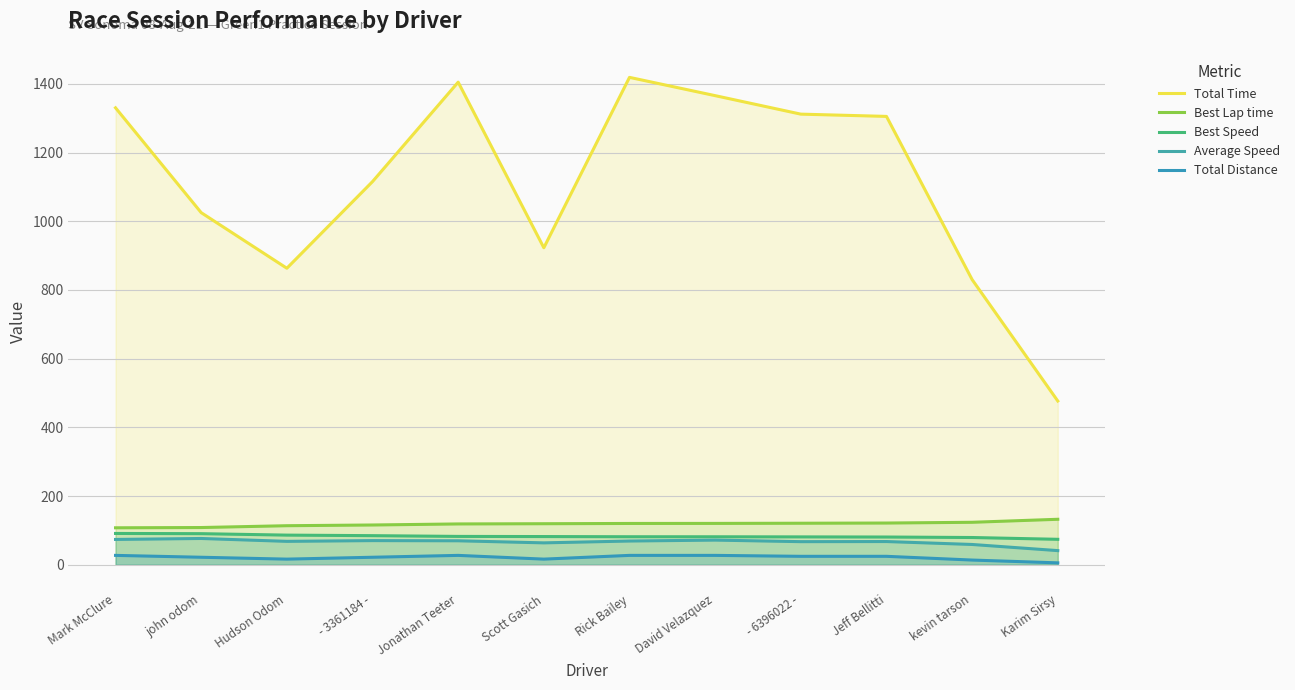

What position from the left is Scott Gasich?

6